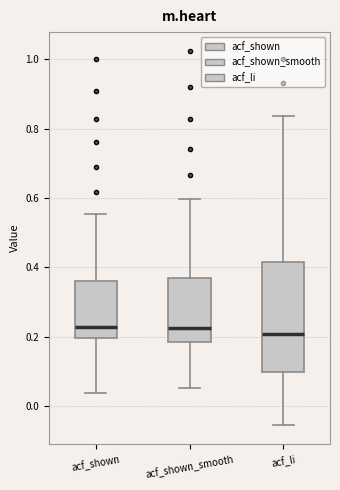

Reading left to right, transcribe this box plot: for each box, give where its median line is, the range the box spans, and where its two whiskers end, as read against the y-axis. The values are not printed on the chart, so give them approximately, as read against the axis.

acf_shown: median 0.22, box 0.20 to 0.36, whiskers 0.04 to 0.56
acf_shown_smooth: median 0.22, box 0.18 to 0.36, whiskers 0.06 to 0.60
acf_li: median 0.20, box 0.10 to 0.42, whiskers -0.06 to 0.84